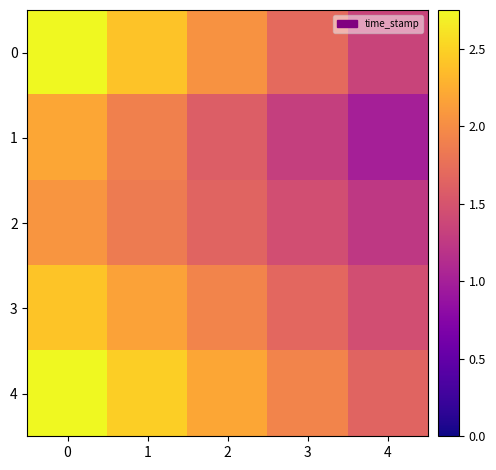

What is the total value across all series at 3?

8.1